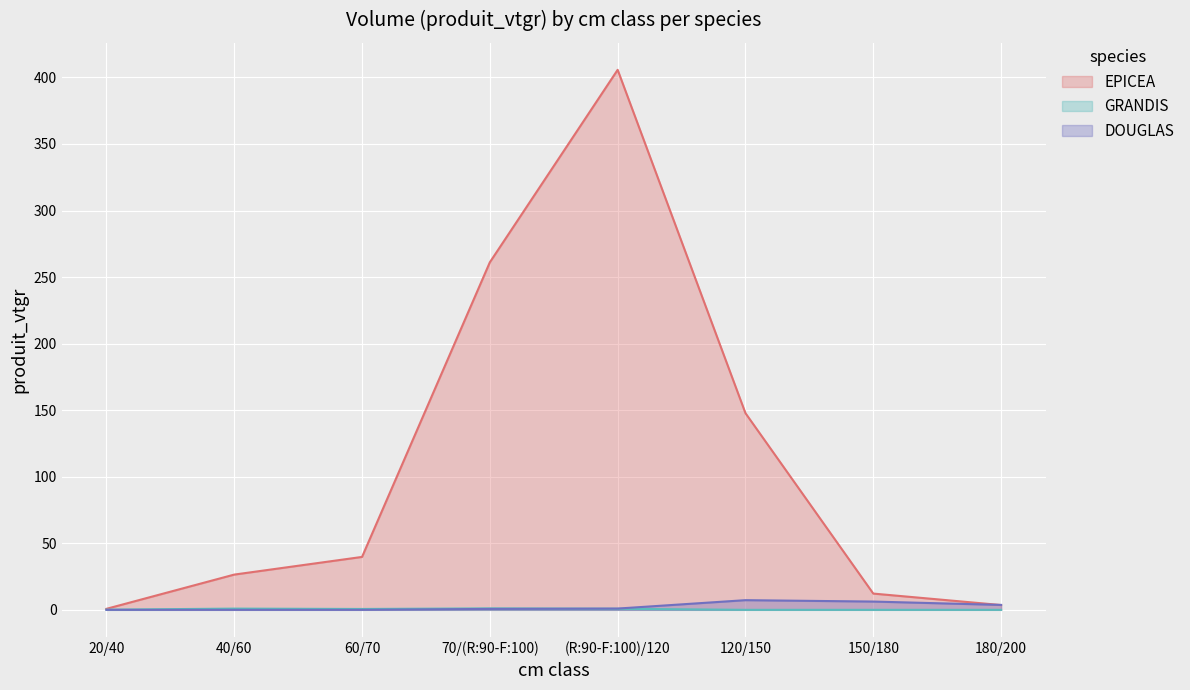

Which has a higher value, 20/40 or 180/200?

180/200